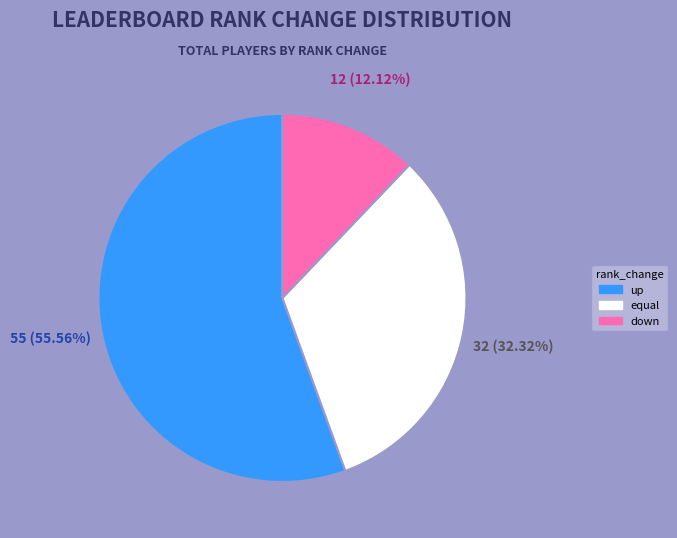

Is it true that up is 41% of the pie?

False